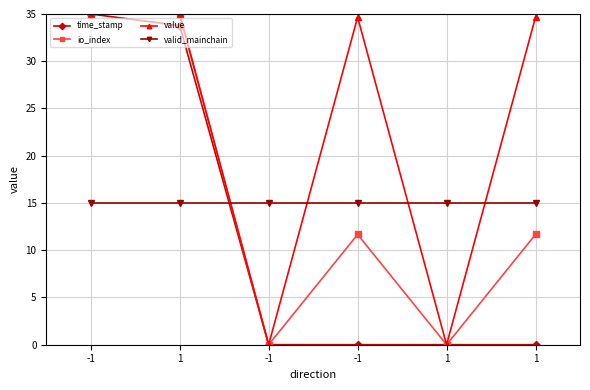

At which label does time_stamp reach its peak?

-1